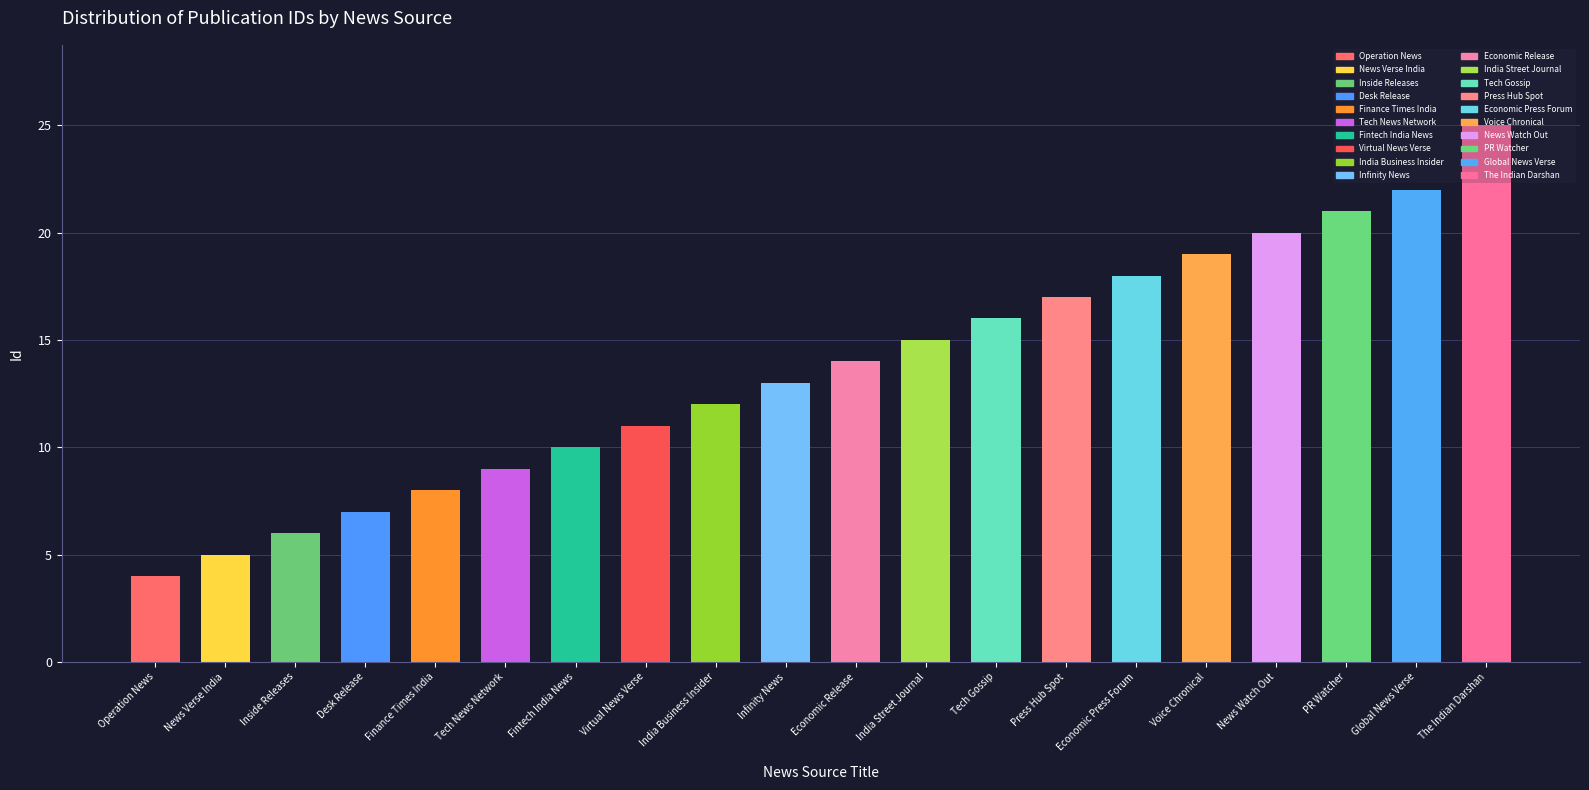

What is the change in value from Operation News to Virtual News Verse?

+7